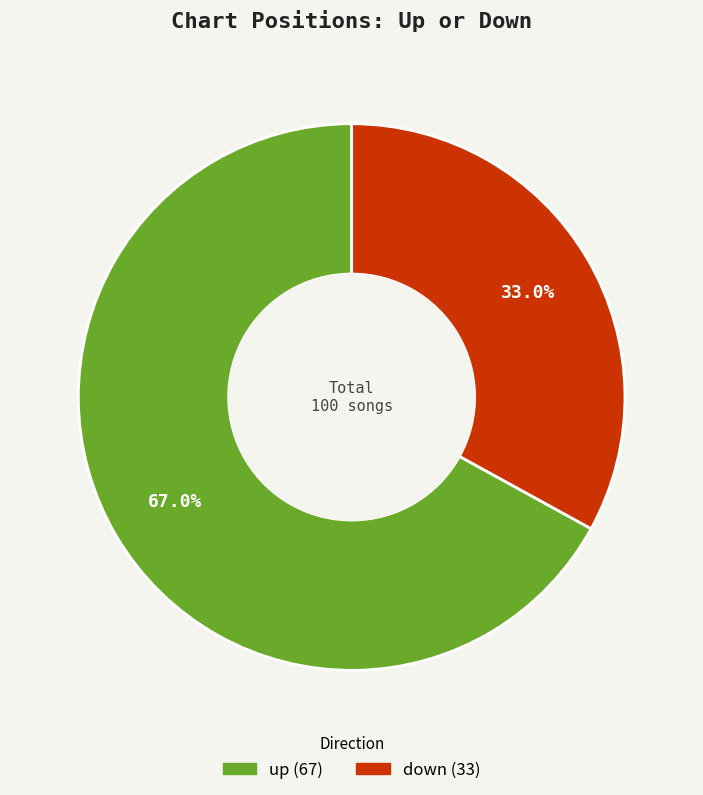

True or false: up accounts for 61% of the total.

False